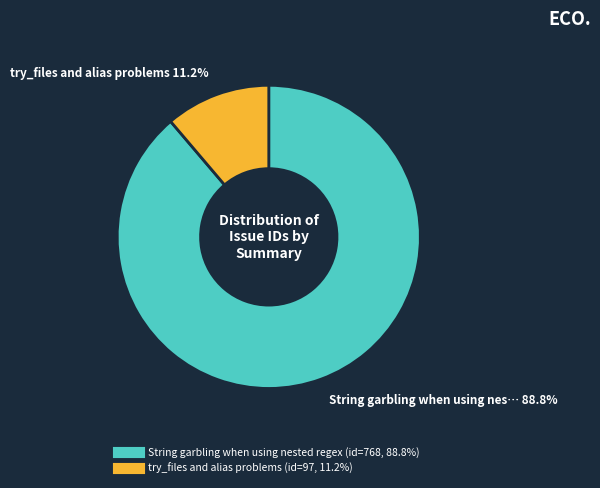

Which has a higher value, String garbling when using nested regex or try_files and alias problems?

String garbling when using nested regex